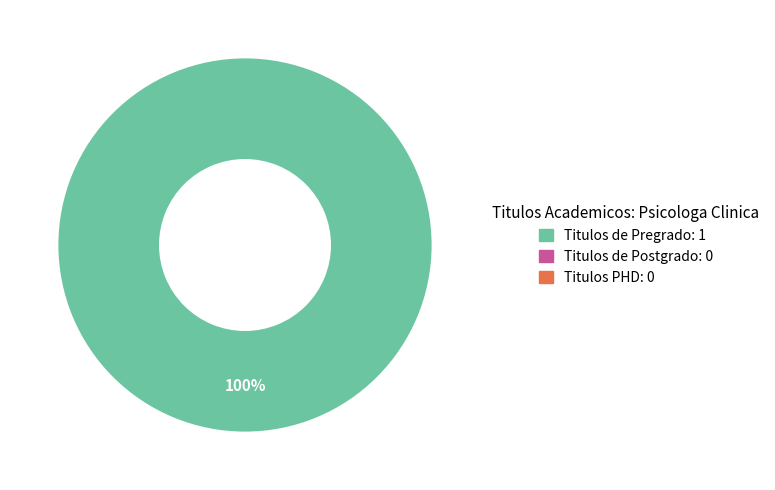

Does any single category account for the majority?

Yes